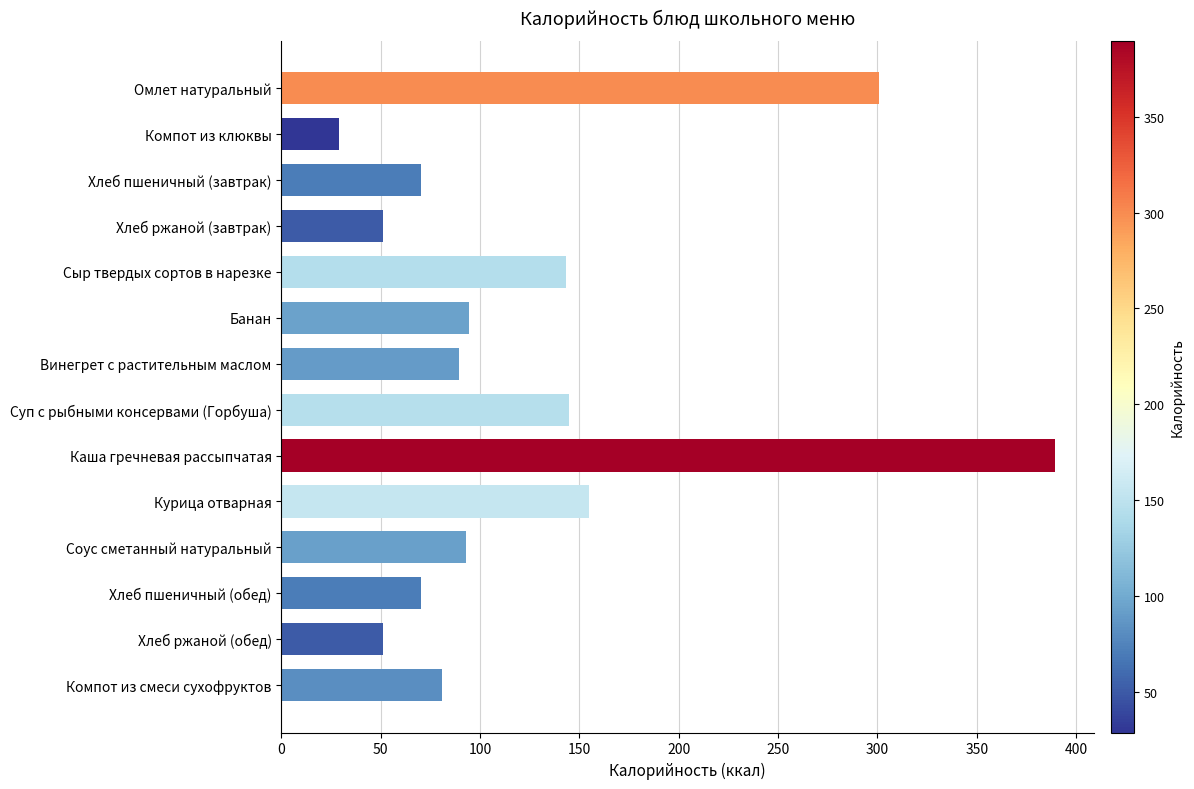

What is the maximum value shown in the chart?

389.5